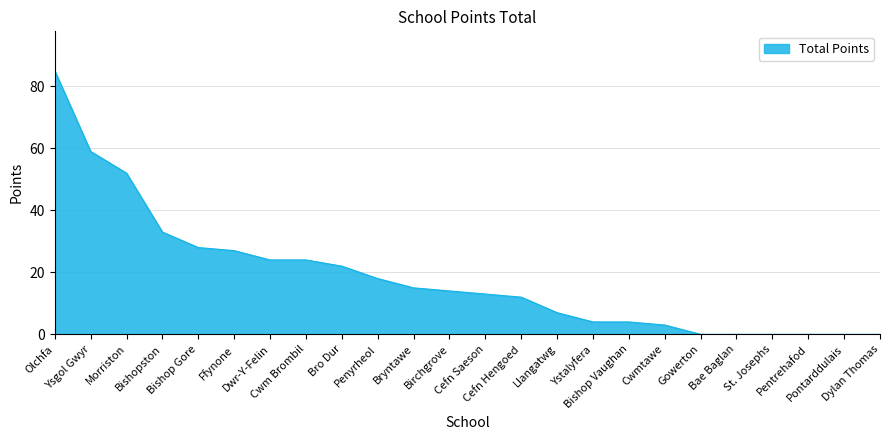

How many series are shown in this chart?

1